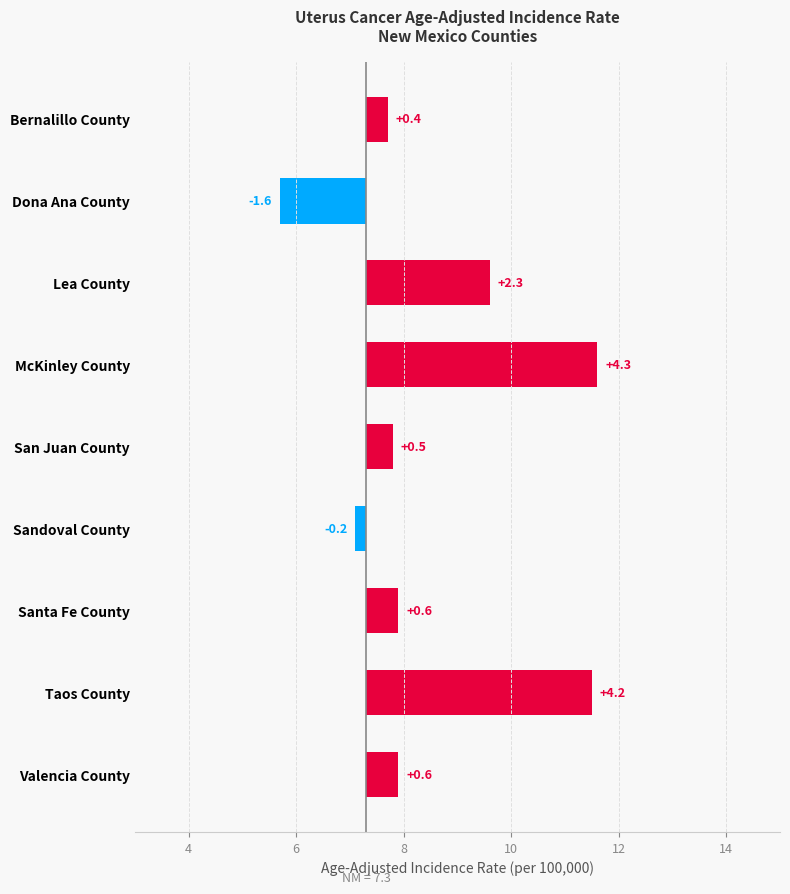

What is the sum of the values at Valencia County and San Juan County?

1.1